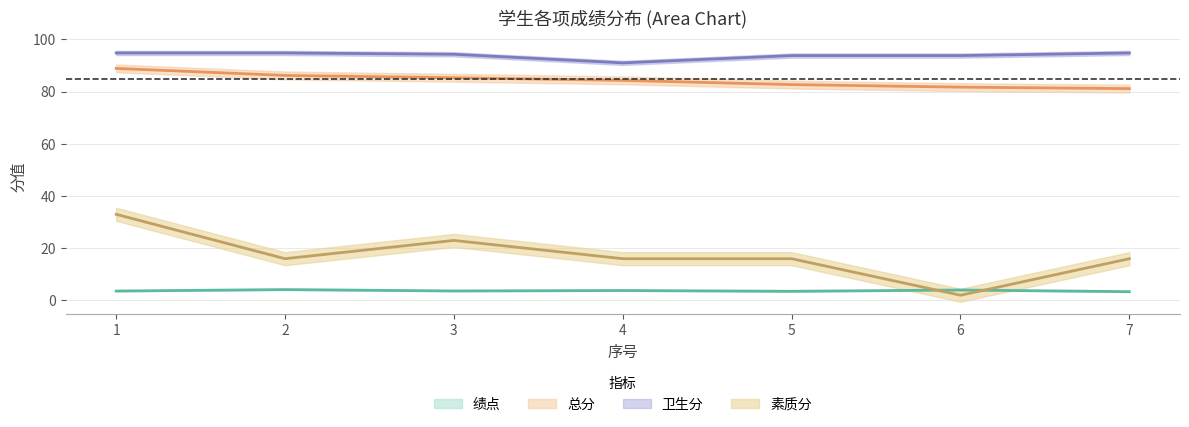

True or false: 素质分 and 总分 intersect in this chart.

False